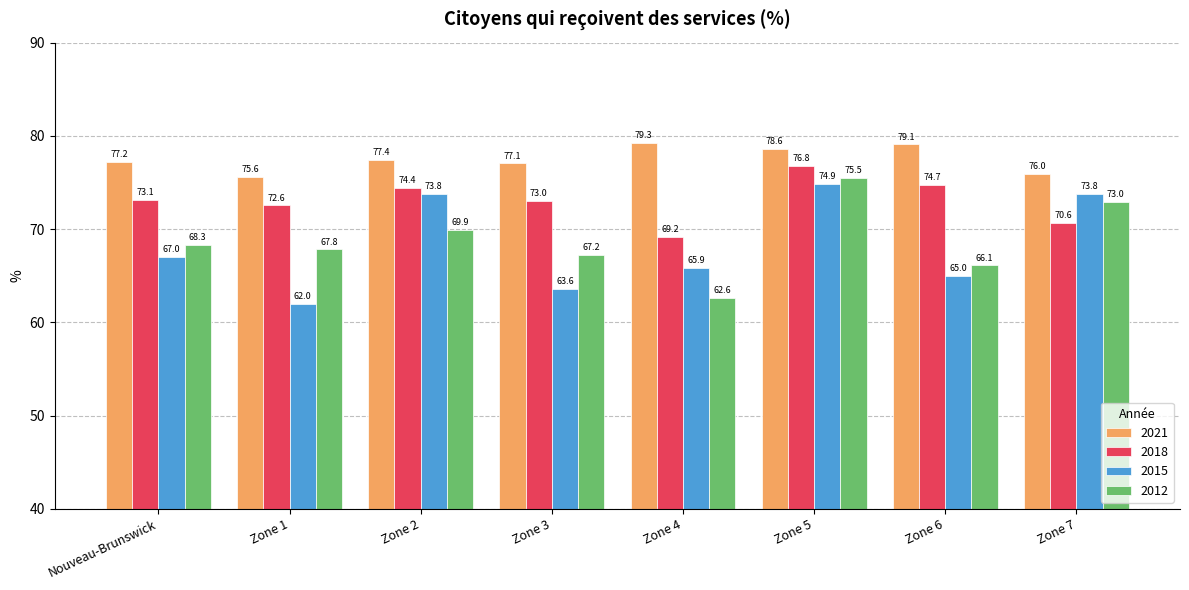

What are all the series names shown in the legend?

2021, 2018, 2015, 2012